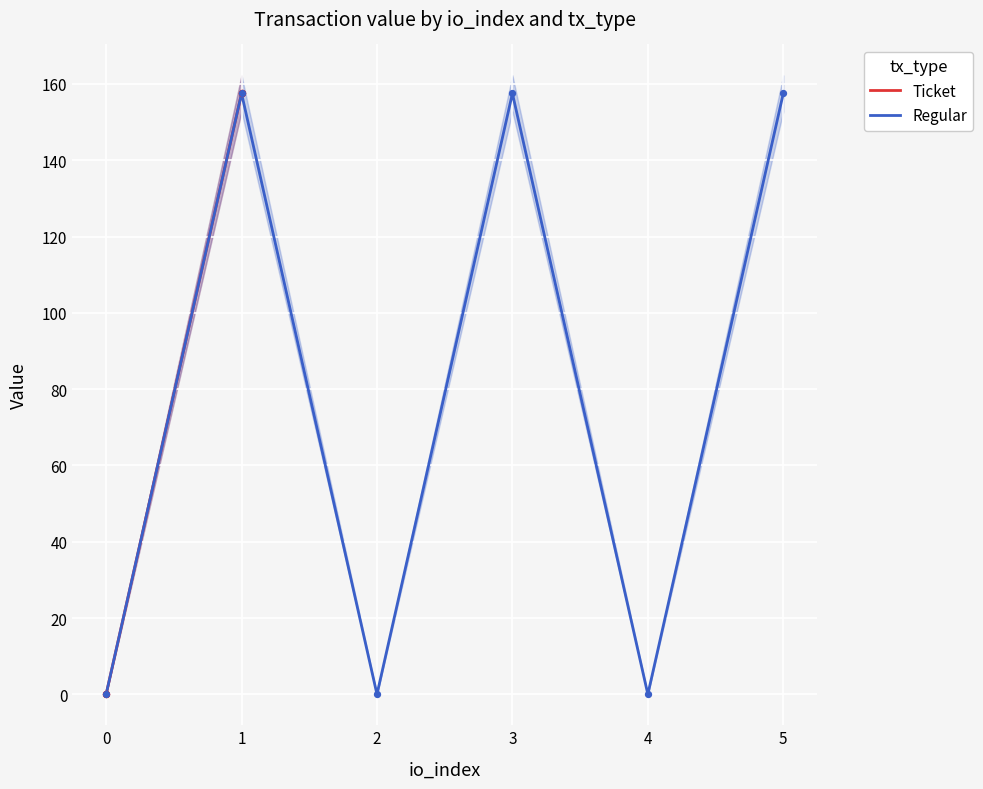

Which series reaches the maximum Y coordinate?

Ticket